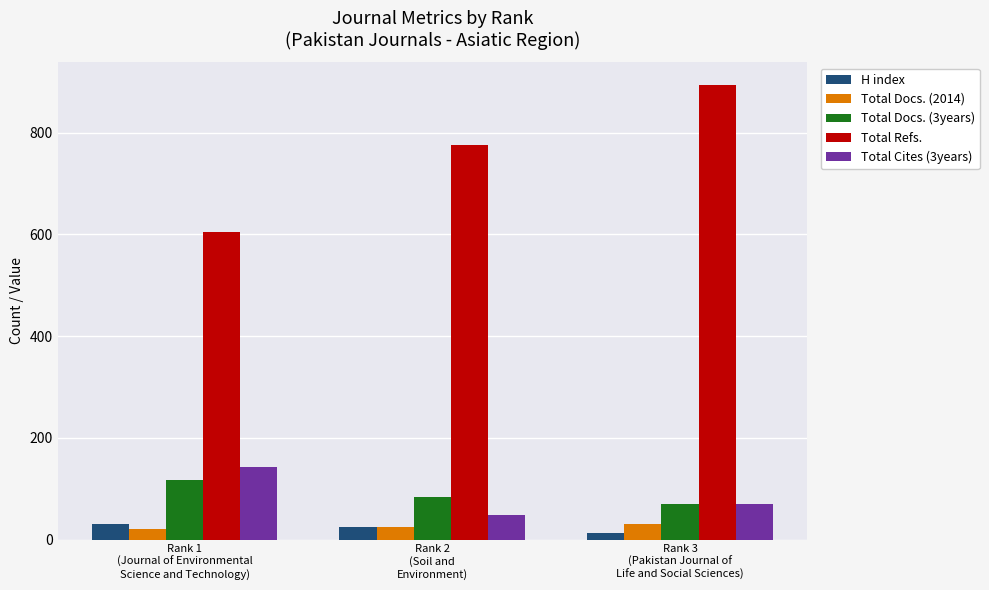

Does the chart contain any negative values?

No